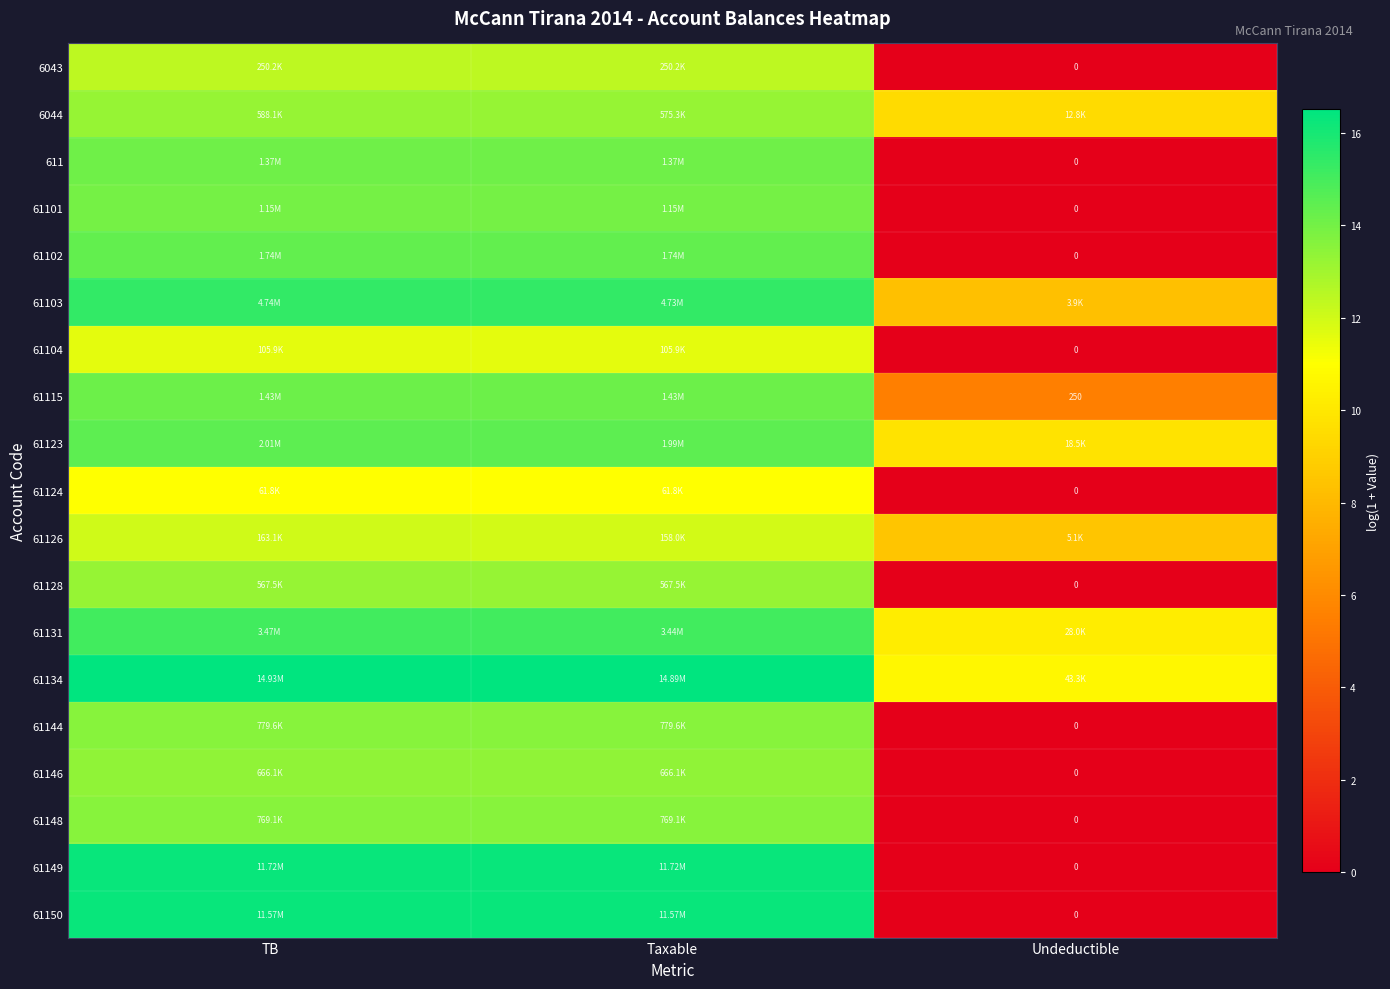

Is it true that 61149 equals 26.5 at TB?

False